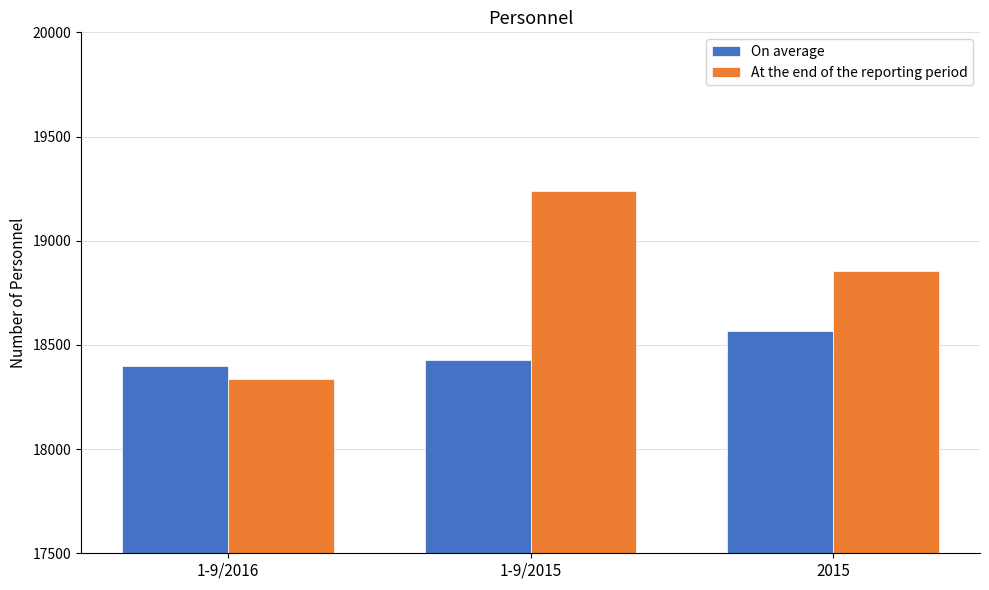

Is it true that At the end of the reporting period equals 19237 at 1-9/2015?

True